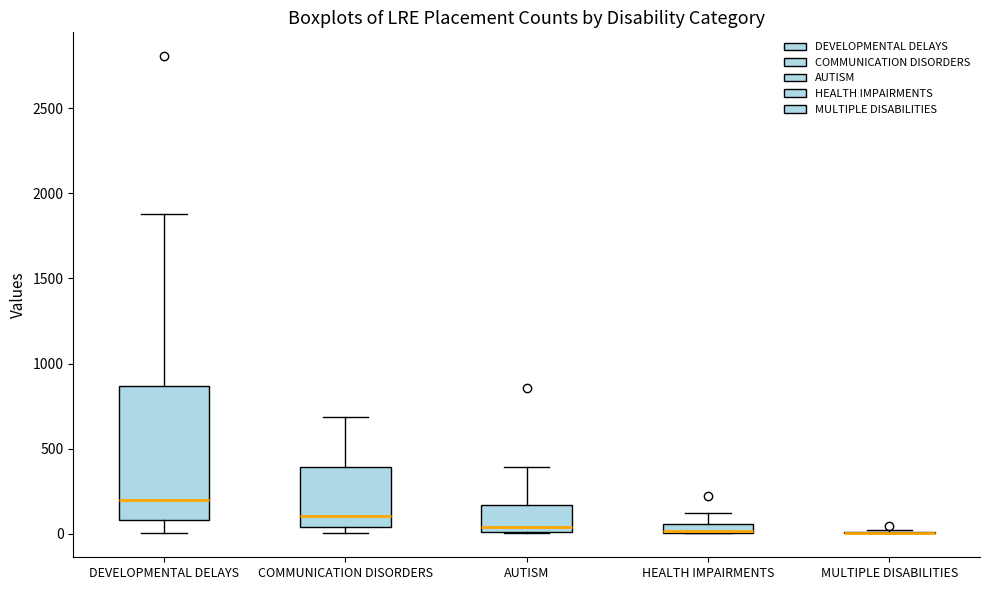

Which box is the tallest, from its lower edge to its upper edge?

DEVELOPMENTAL DELAYS